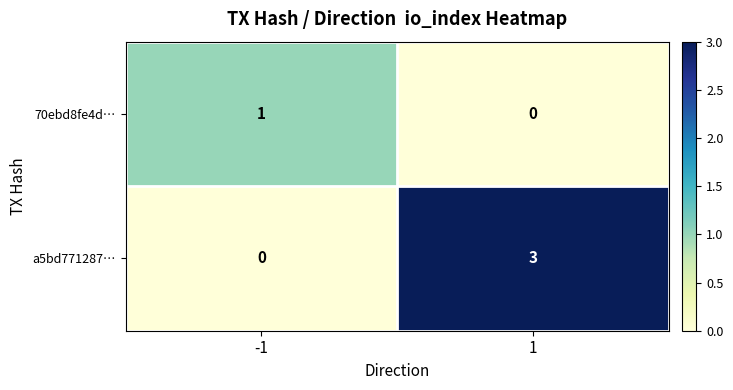

The value of 70ebd8fe4d… at 1 is 0. True or false?

True